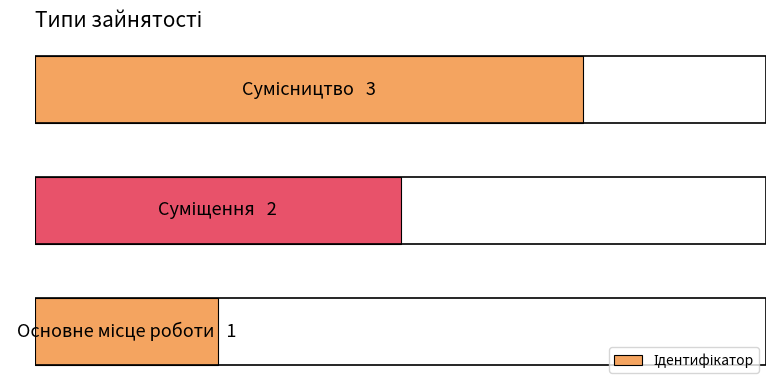

What is the maximum value shown in the chart?

3